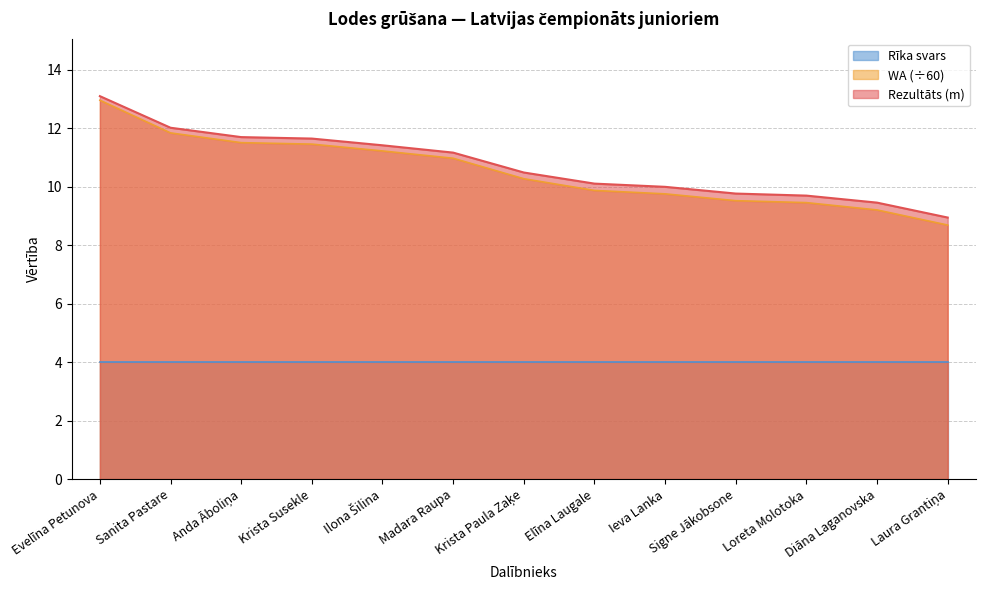

What is the total value across all series at Signe Jākobsone?

23.3